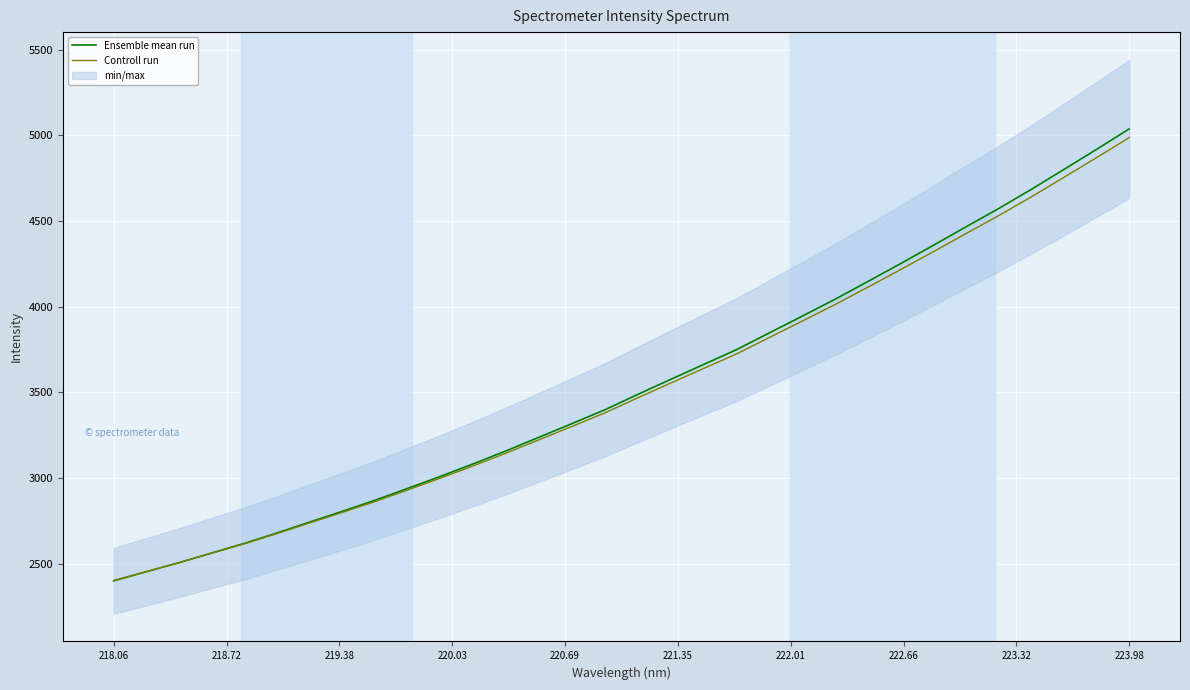

What is the maximum value for Ensemble mean run?

5037.8